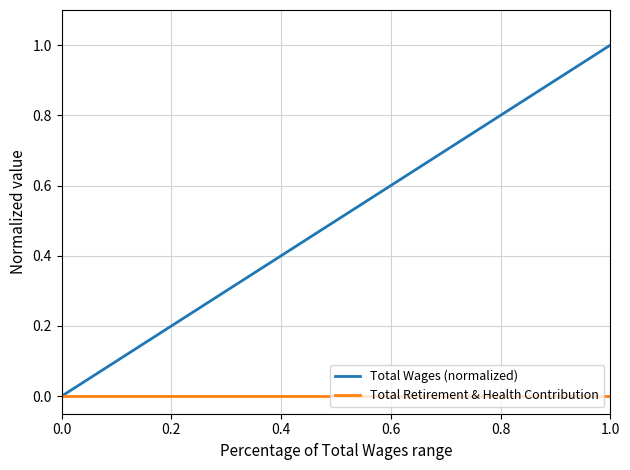

The Total Wages (normalized) series shows 0.5 at 1.0. True or false?

False